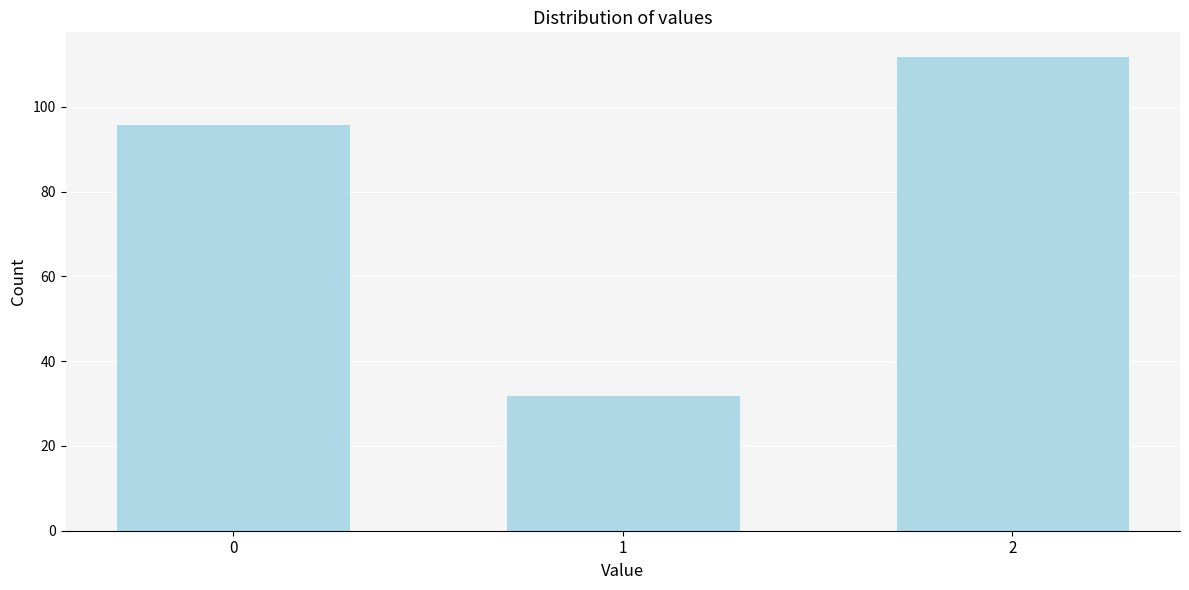

Reading left to right, what are all the values shown in this chart?

96	32	112